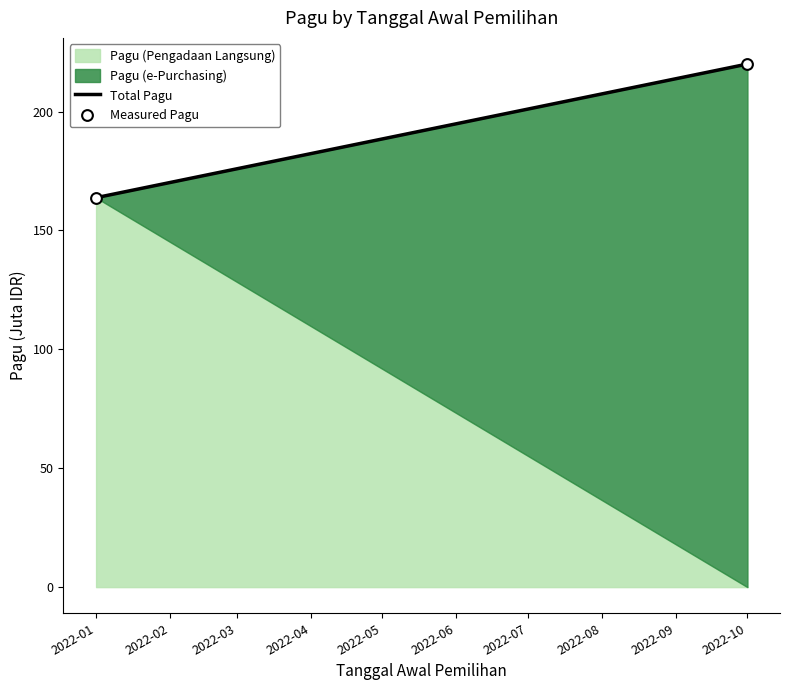

What is the average X value?

19129.5